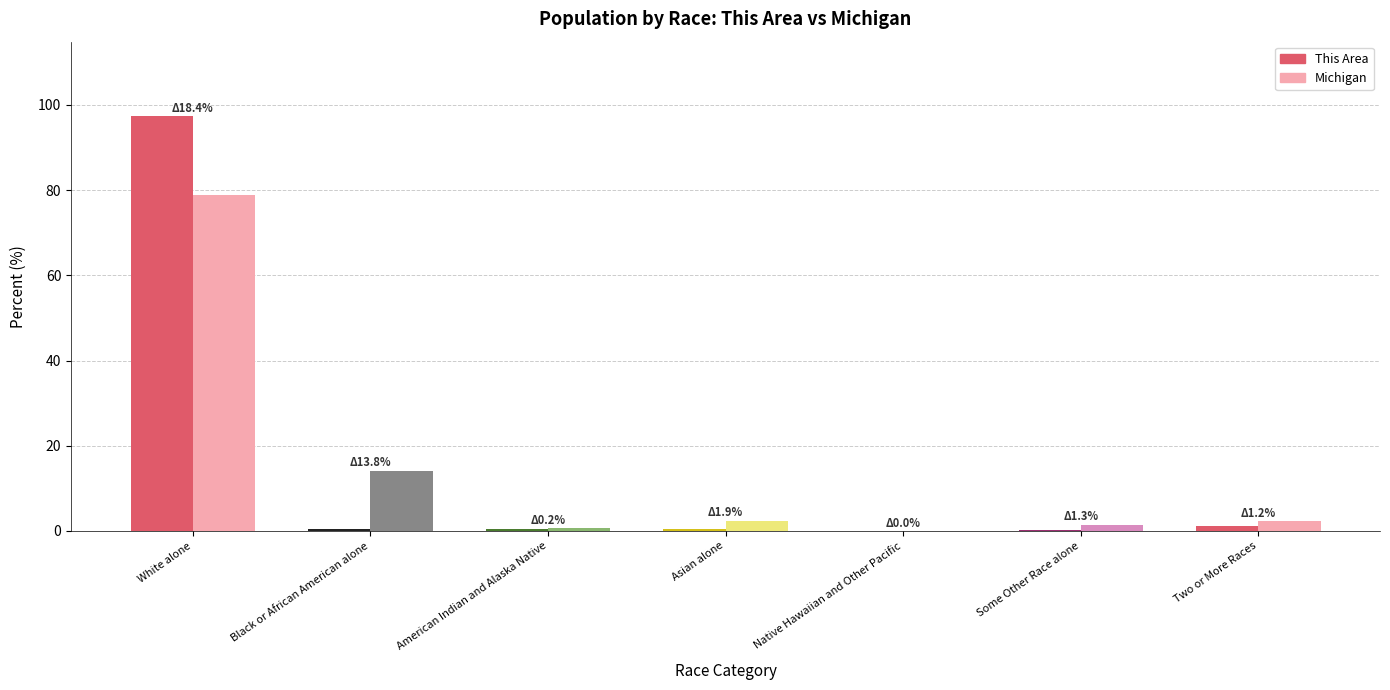

At which category is the sum across all series the highest?

White alone